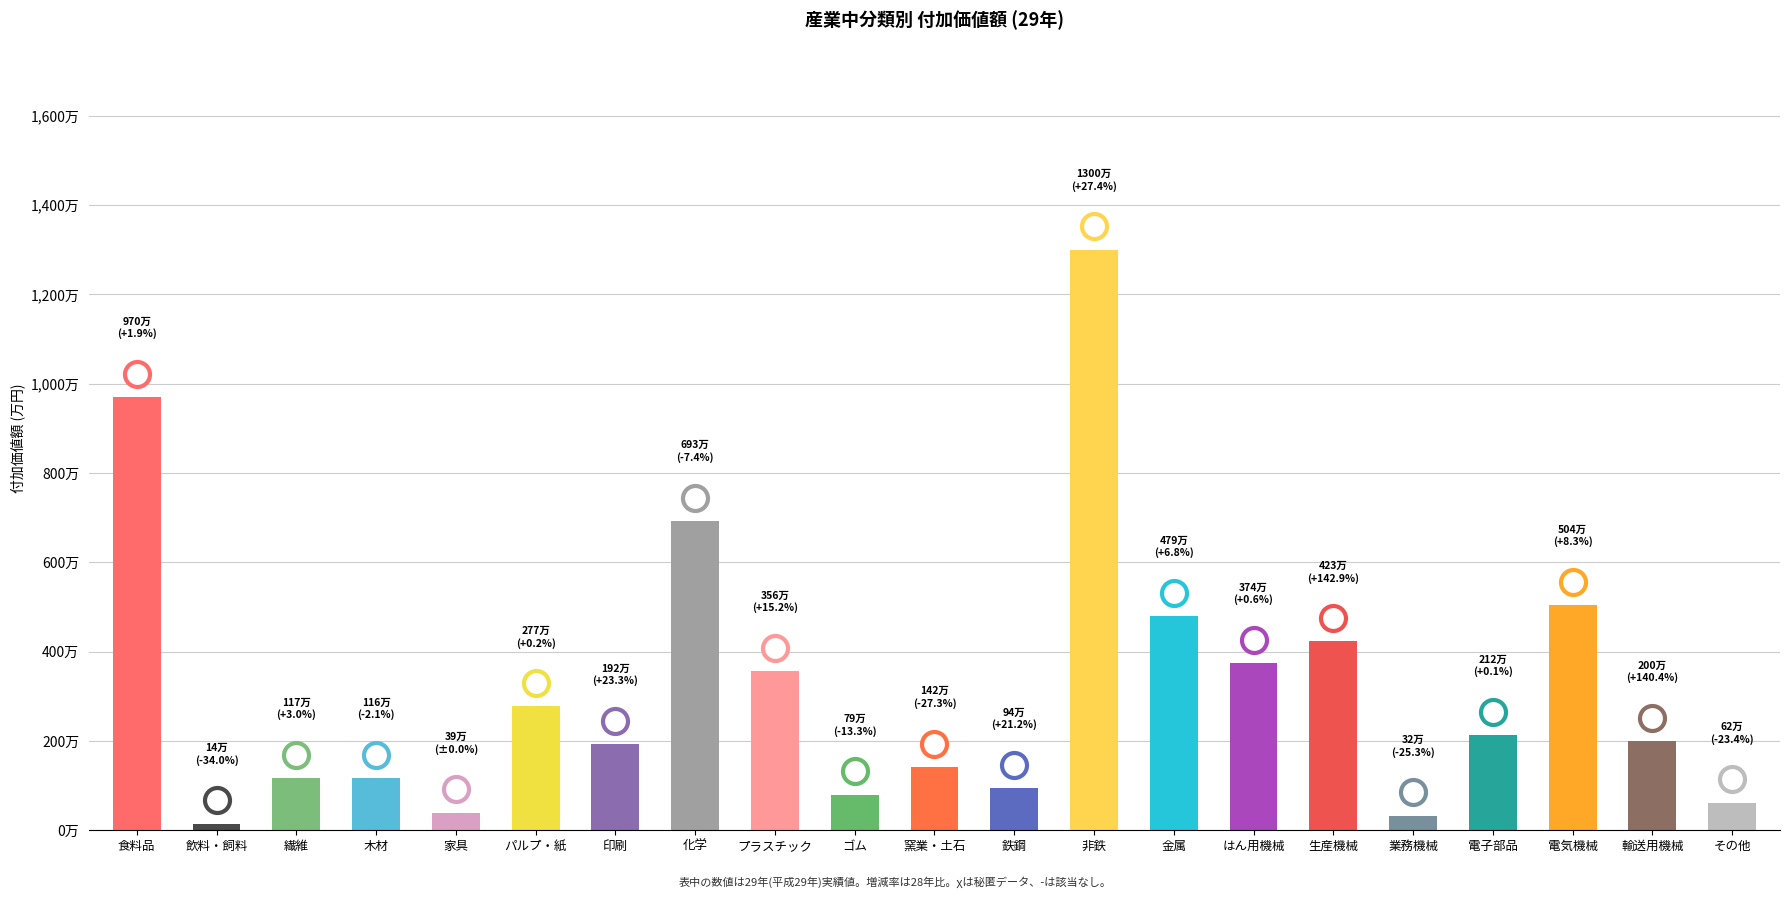

Reading right to left, what are all the values shown in this chart?

その他=616464	輸送用機械=1998719	電気機械=5037600	電子部品=2121597	業務機械=323866	生産機械=4225612	はん用機械=3743658	金属=4786895	非鉄=12999730	鉄鋼=944220	窯業・土石=1417744	ゴム=793323	プラスチック=3556464	化学=6927492	印刷=1923496	パルプ・紙=2770188	家具=393870	木材=1159351	繊維=1165962	飲料・飼料=144047	食料品=9699997